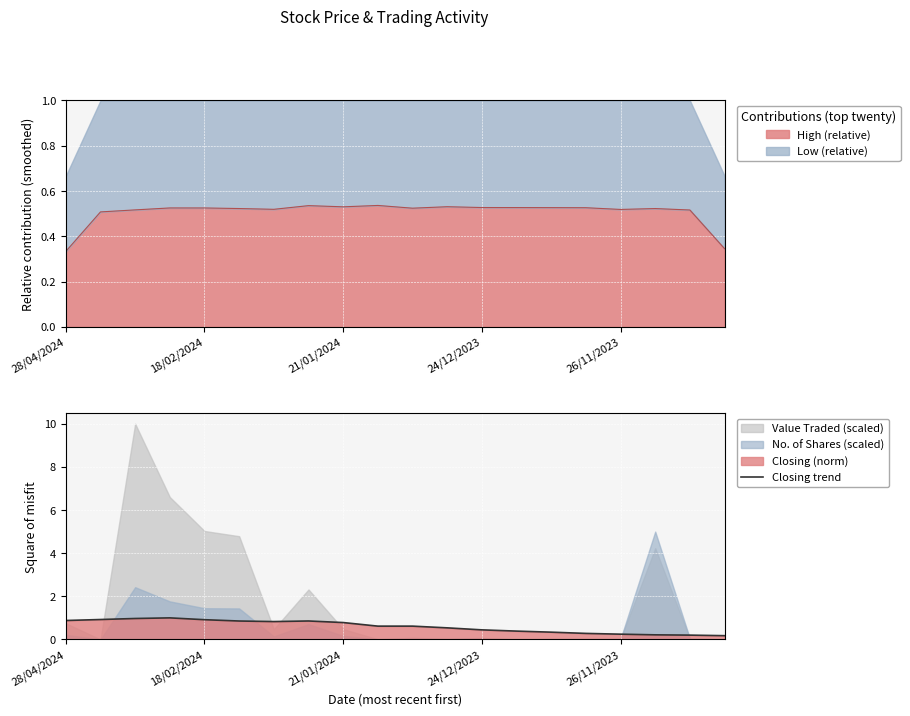

Where is the first local minimum?

6